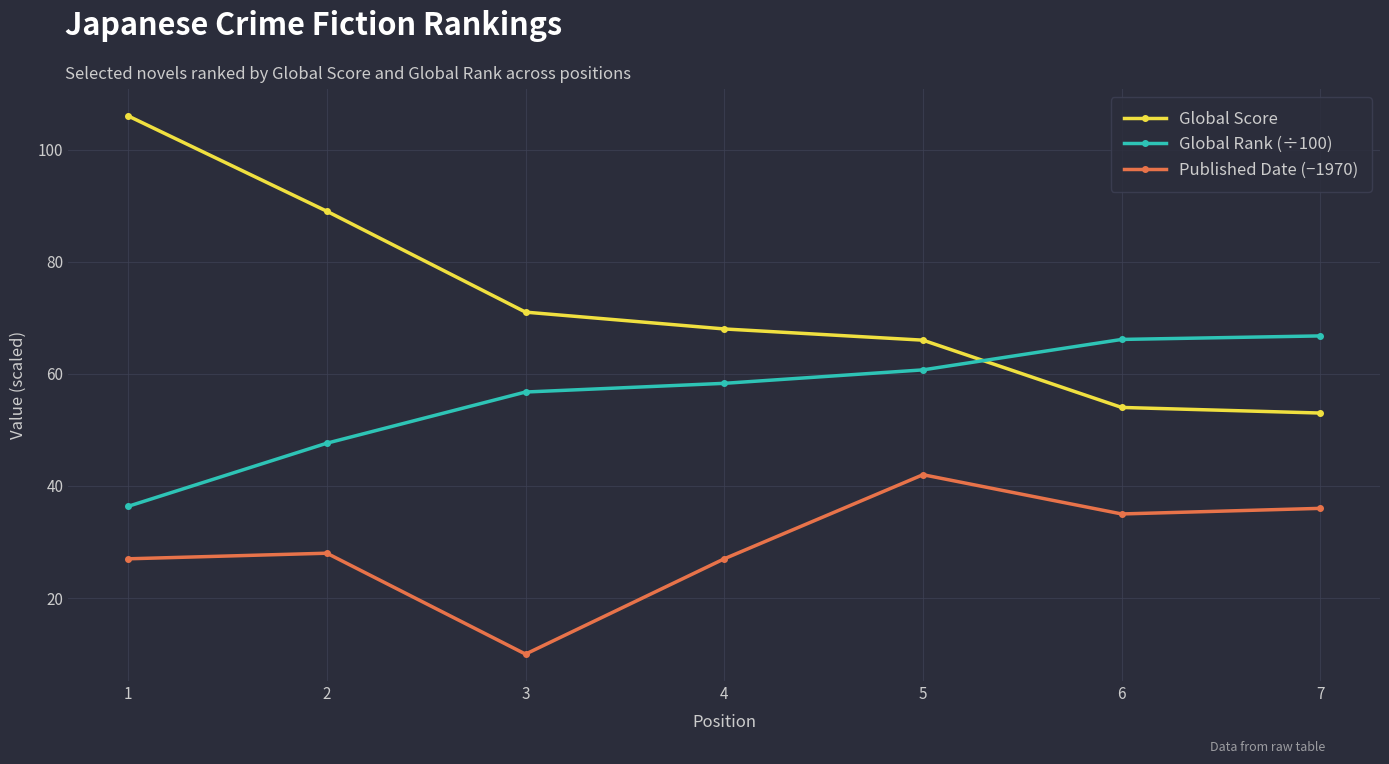

The Global Rank (÷100) series shows 34.2 at 3. True or false?

False